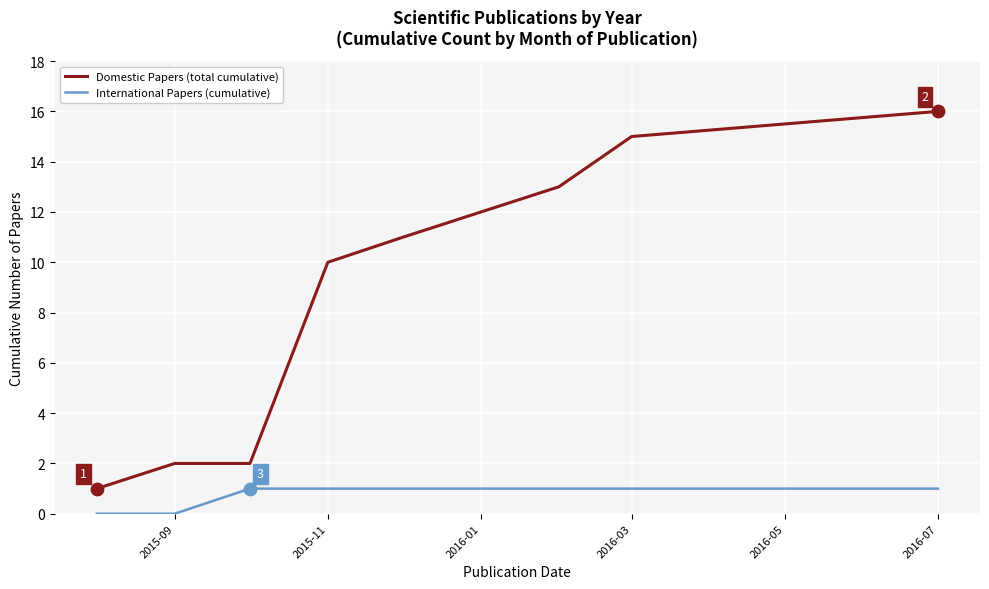

Which series has the largest total across all categories?

Domestic Papers (total cumulative)